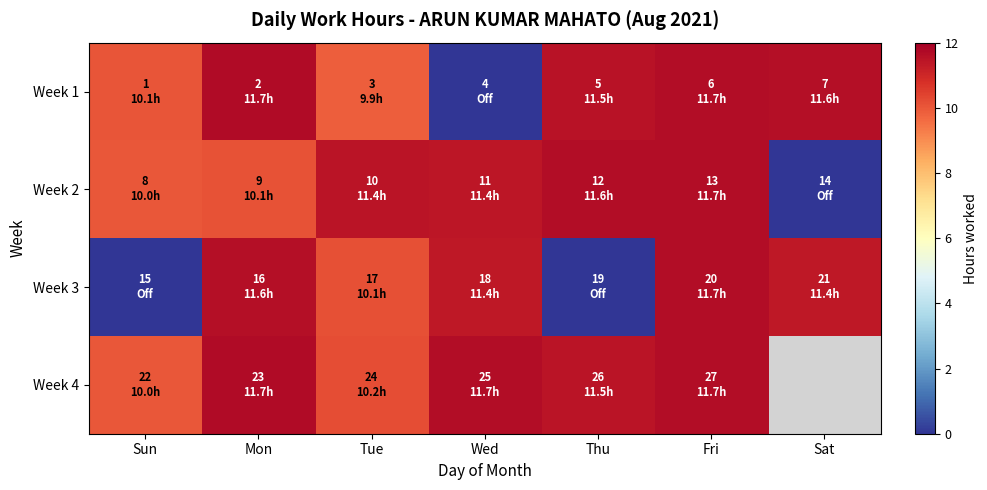

Which series has the largest range (max minus min)?

Week 1